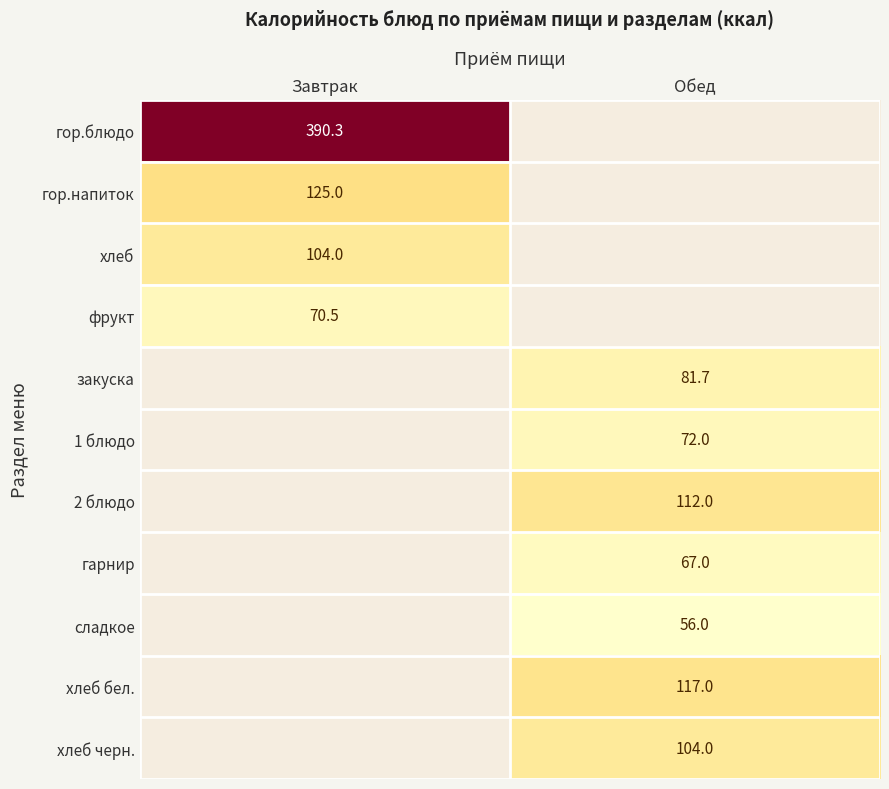

Is it true that хлеб equals 71.9 at Завтрак?

False